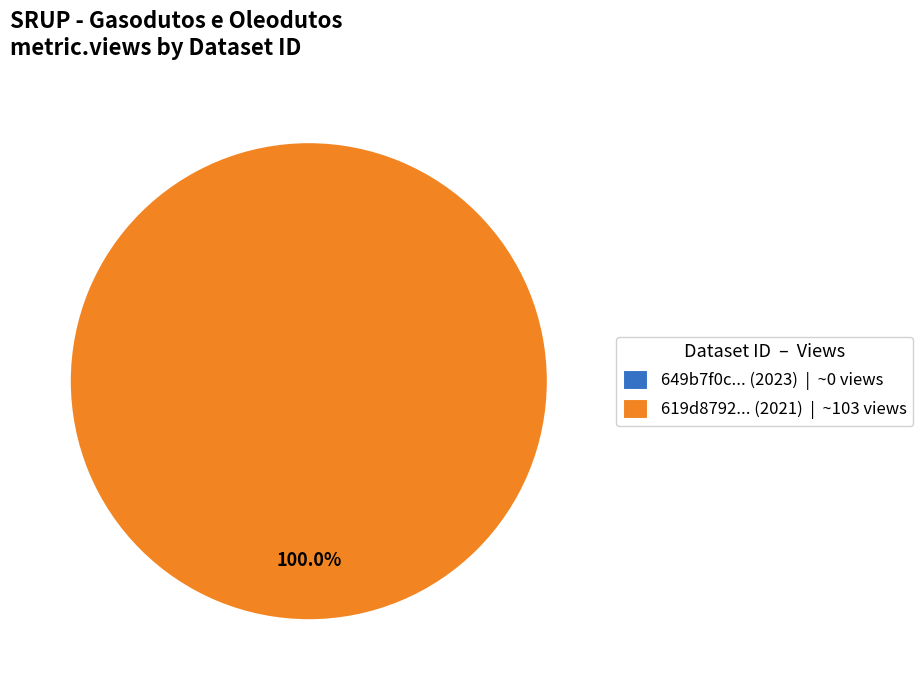

Which category accounts for the majority?

619d87920781900668c063c4